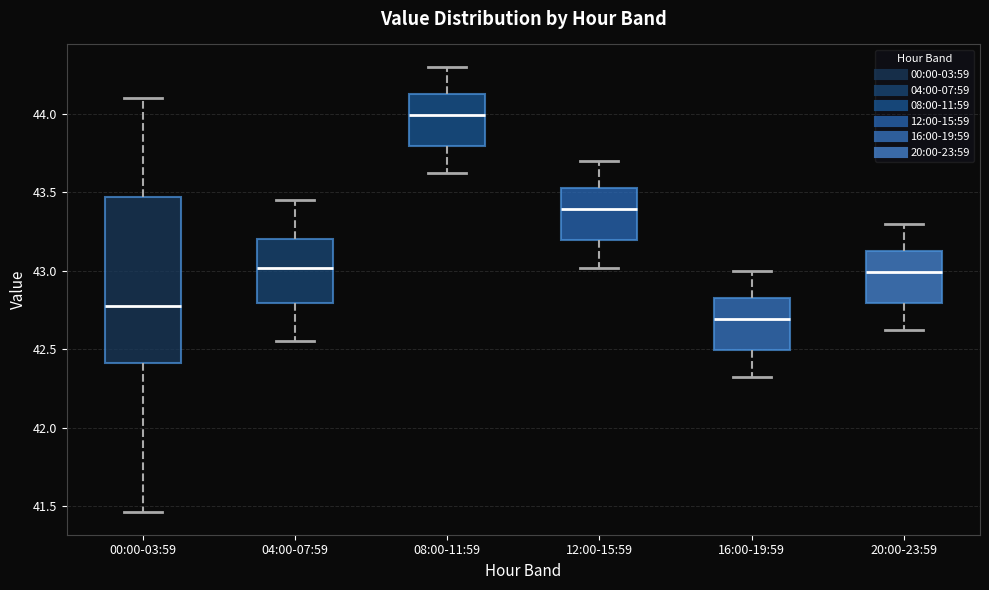

Reading left to right, read every box against the y-axis: the position of its median line, the range the box covers, and the ends of its whiskers. The values are not printed on the chart, so give them approximately, as read against the axis.

00:00-03:59: median 42.80, box 42.40 to 43.45, whiskers 41.45 to 44.10
04:00-07:59: median 43.00, box 42.80 to 43.20, whiskers 42.55 to 43.45
08:00-11:59: median 44.00, box 43.80 to 44.15, whiskers 43.60 to 44.30
12:00-15:59: median 43.40, box 43.20 to 43.55, whiskers 43.00 to 43.70
16:00-19:59: median 42.70, box 42.50 to 42.85, whiskers 42.30 to 43.00
20:00-23:59: median 43.00, box 42.80 to 43.15, whiskers 42.60 to 43.30